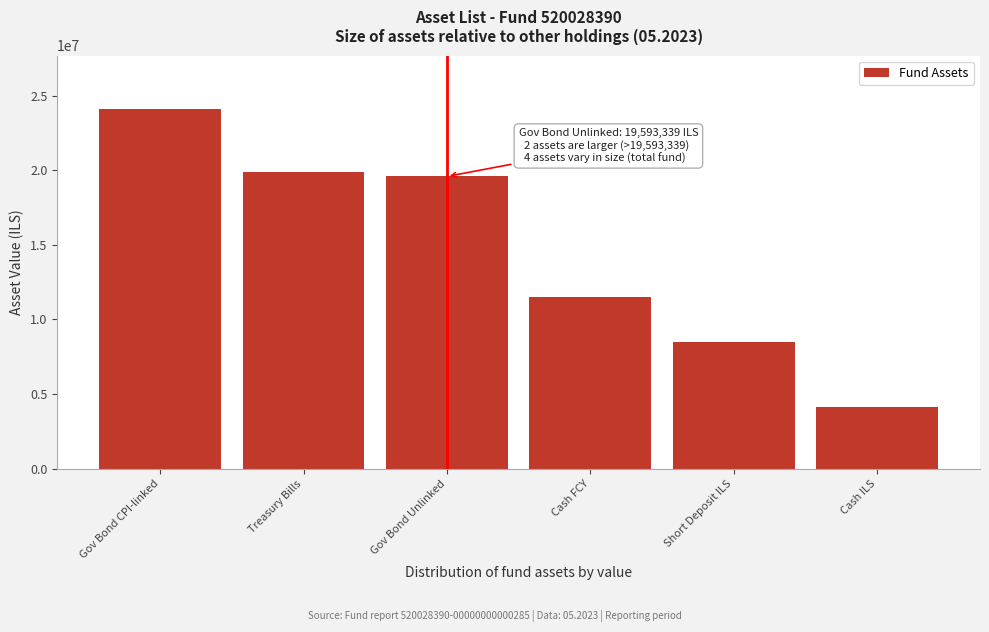

Reading right to left, extract all data points from this chart.

4096492	8485388	11531128	19593339	19891316	24091014